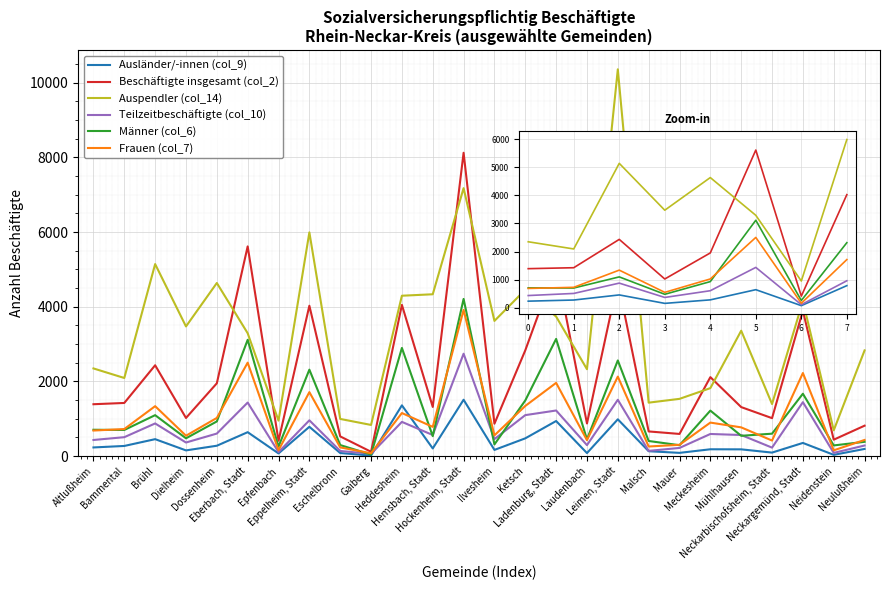

Which series has the widest spread of values?

Auspendler (col_14)